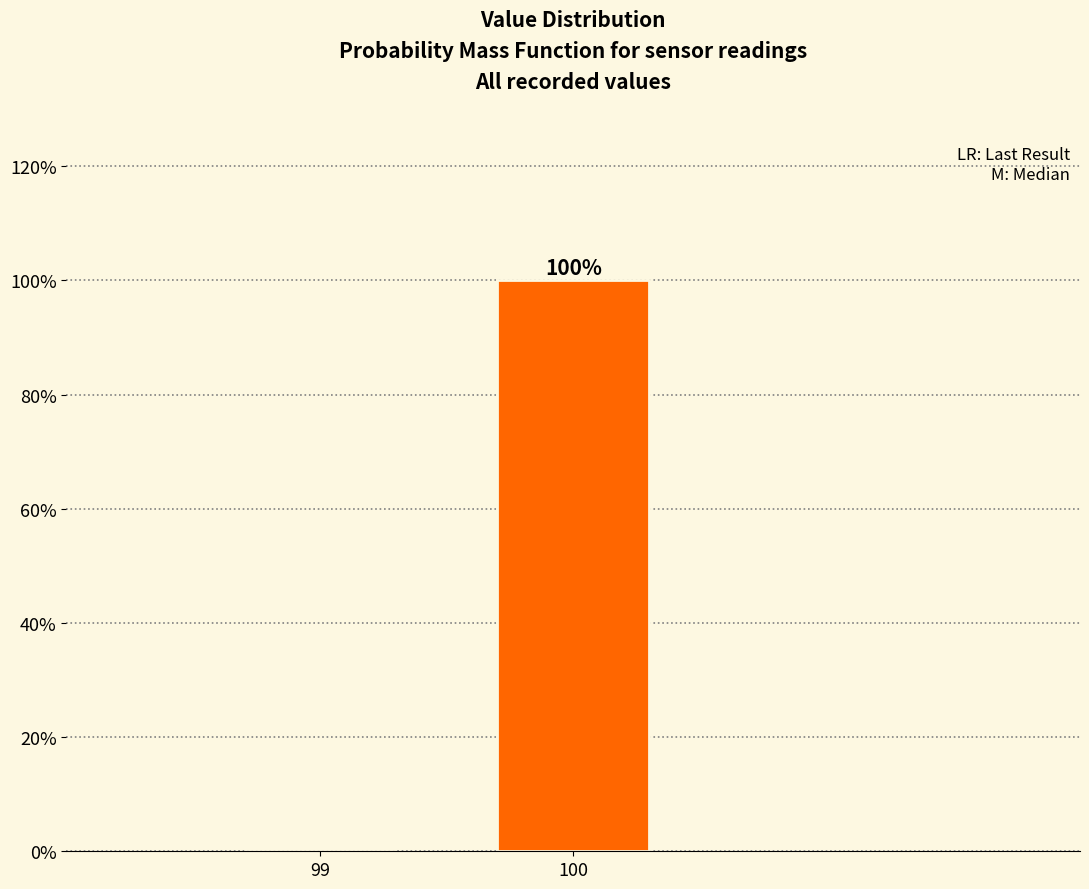

Reading right to left, what are all the values shown in this chart?

100=100	99=0